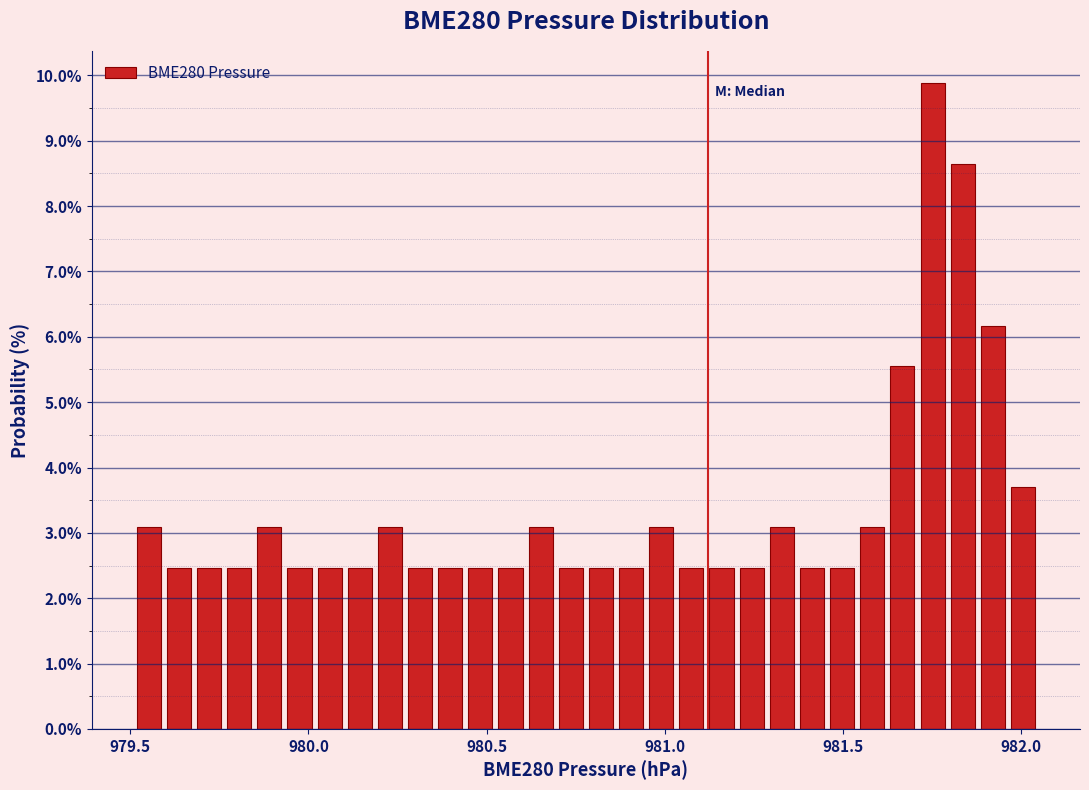

Read against the x-axis, roughly where is the centre of the tallest bar?

981.75